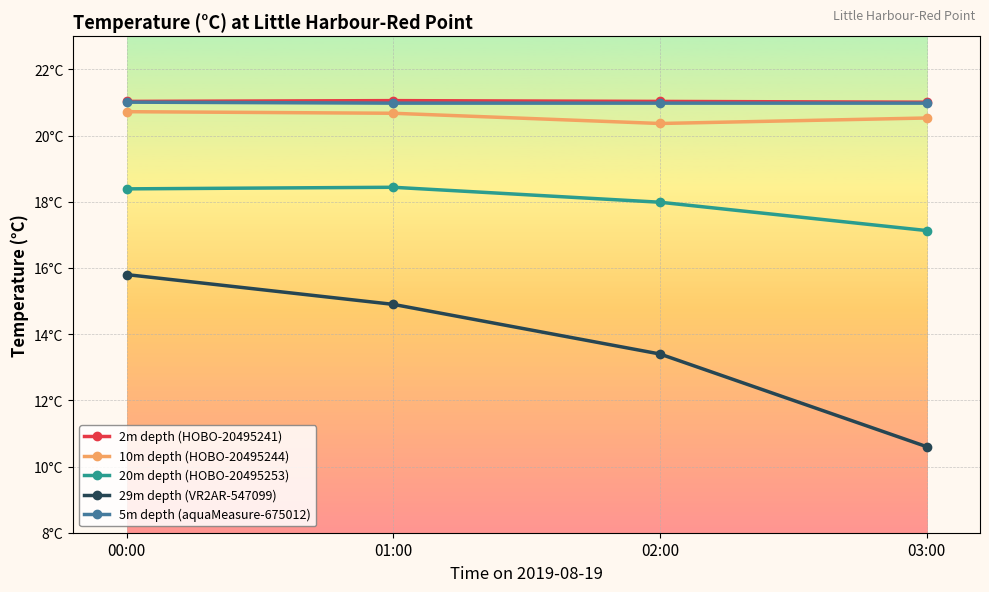

What is the difference between the maximum and minimum values in the 20m depth (HOBO-20495253) series?

1.3